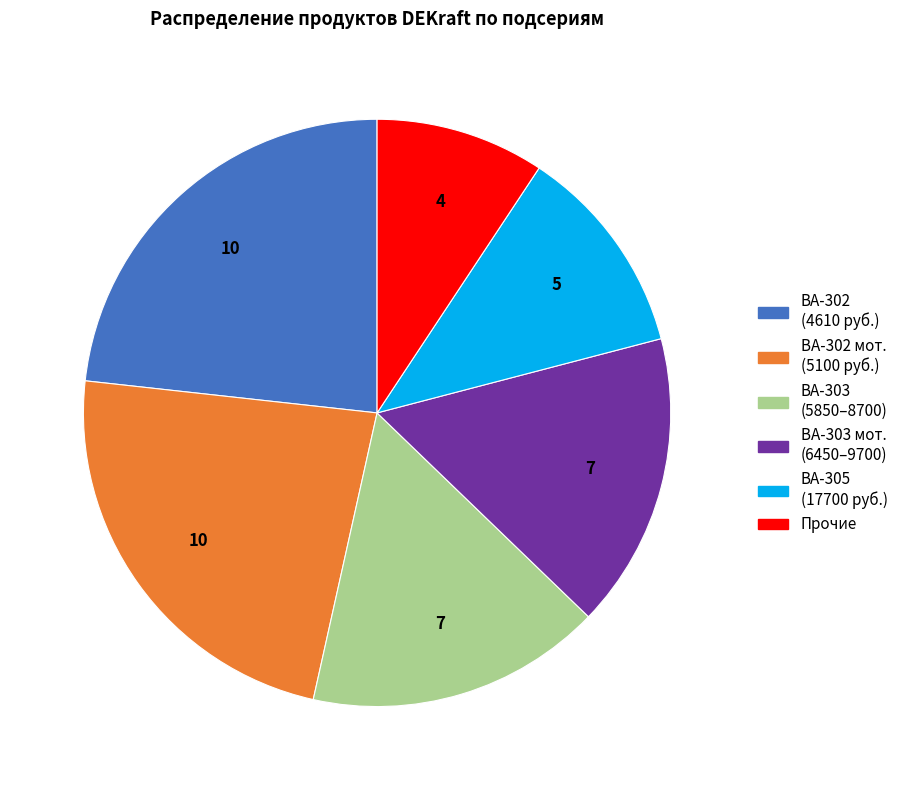

Combined, do ВА-302 (4610 руб.) and ВА-305 (17700 руб.) account for over 50%?

No